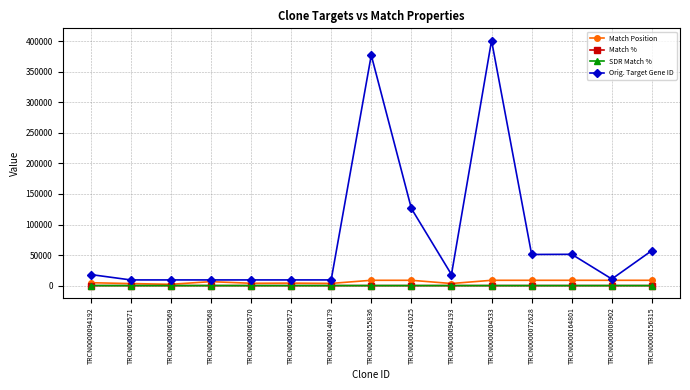

At which label is Orig. Target Gene ID closest to 205130?

TRCN0000141025